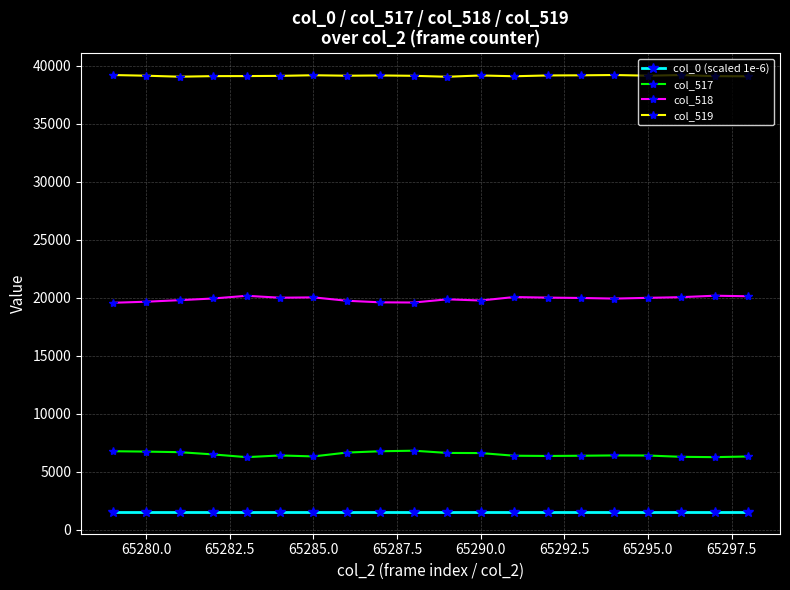

What is the average value of the col_518 series?

19901.2